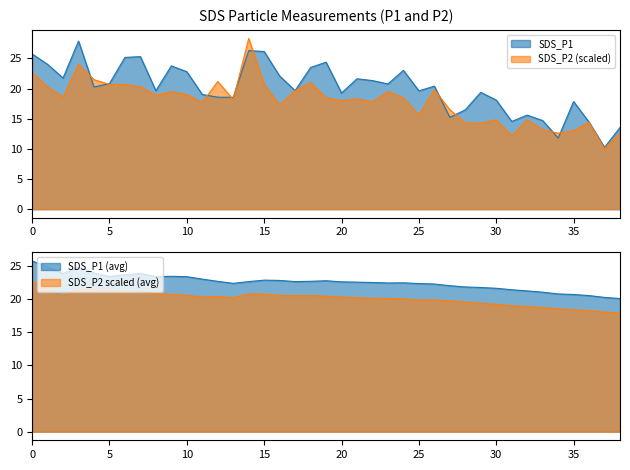

What is the smallest value displayed?

10.0